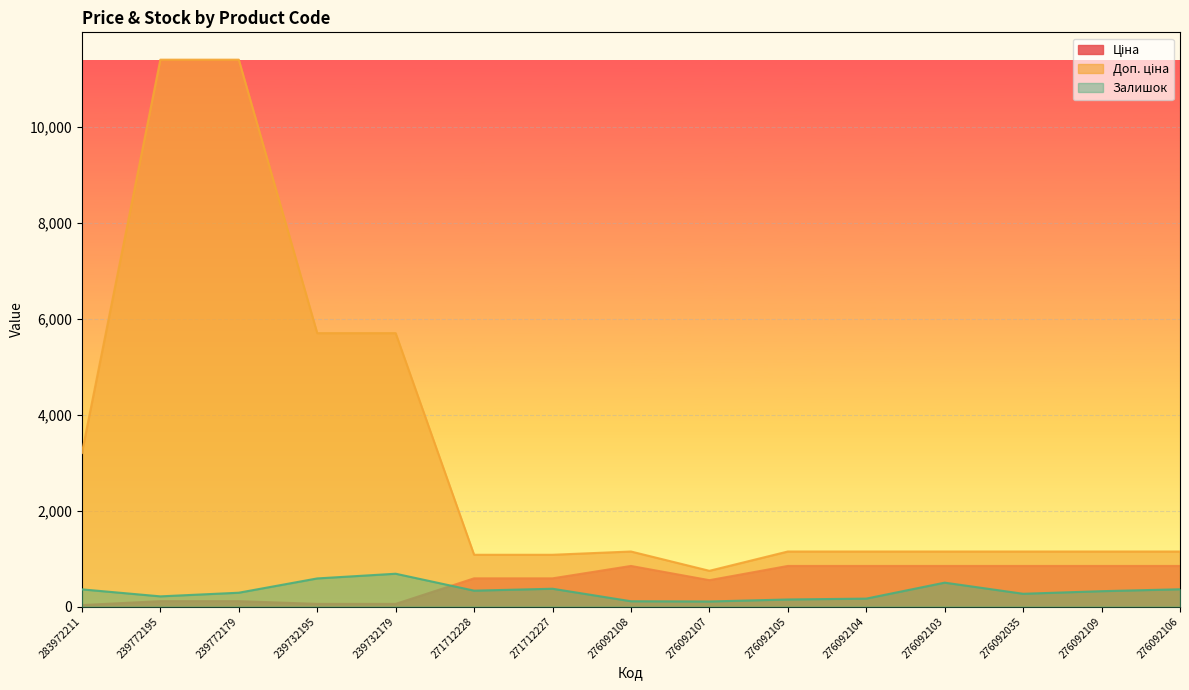

True or false: Залишок has more than 2 interior local peaks.

True